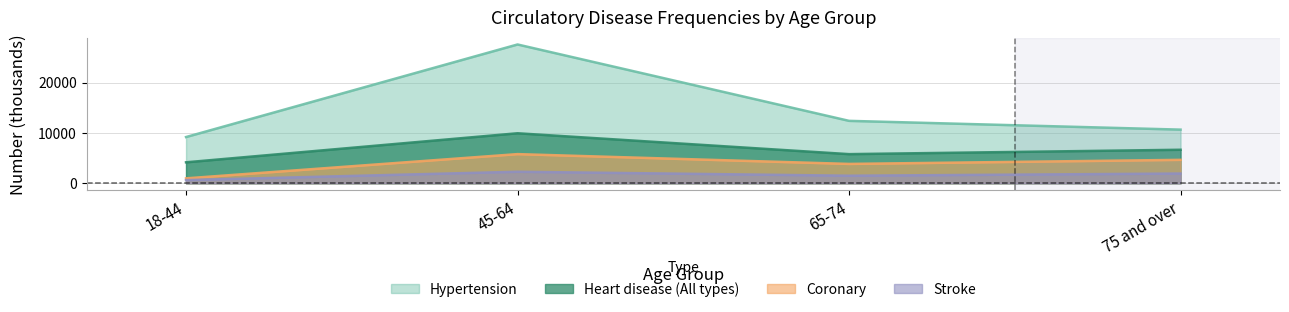

Rank the series at 45-64 from highest to lowest value.

Hypertension, Heart disease (All types), Coronary, Stroke